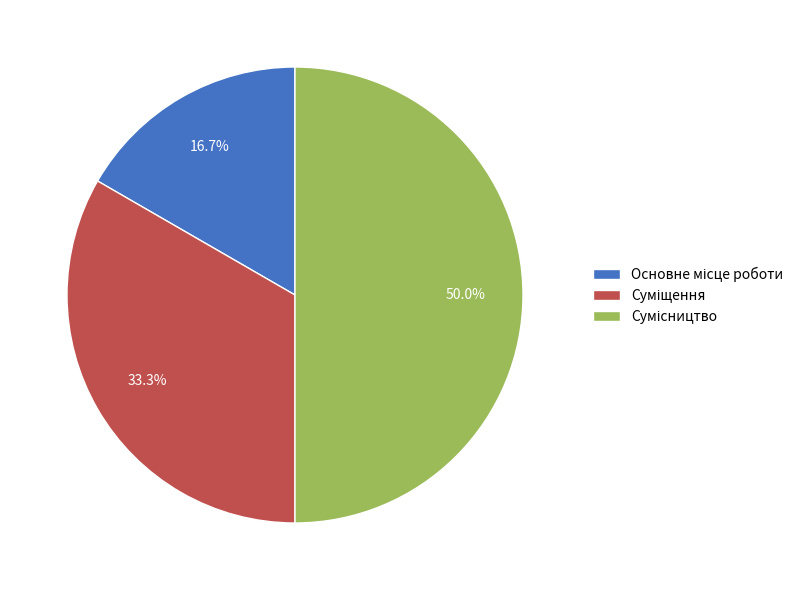

What is the smallest slice in the pie chart?

Основне місце роботи